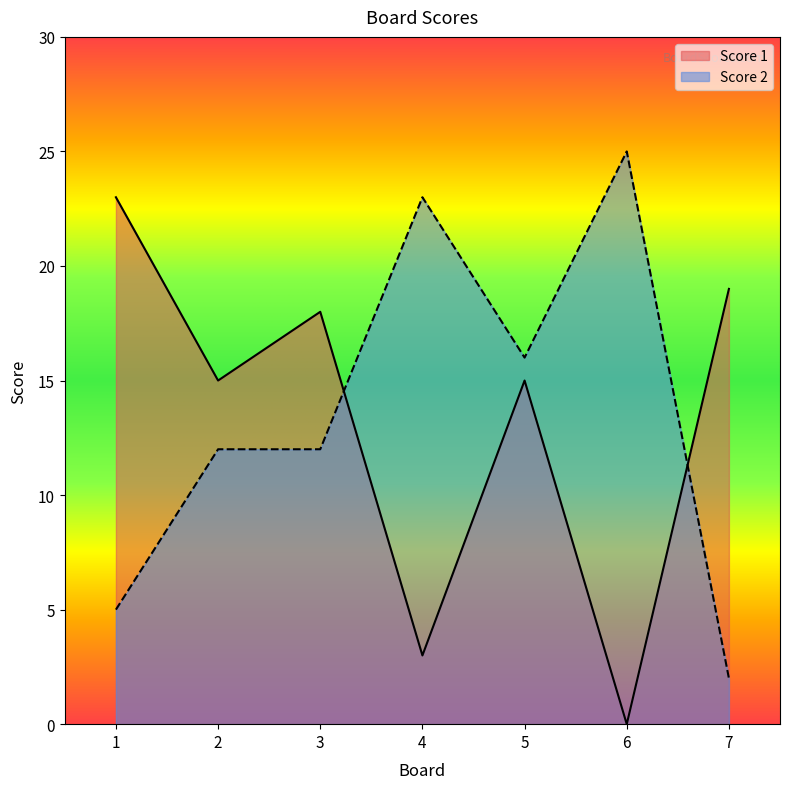

How many lines are shown in the chart?

2